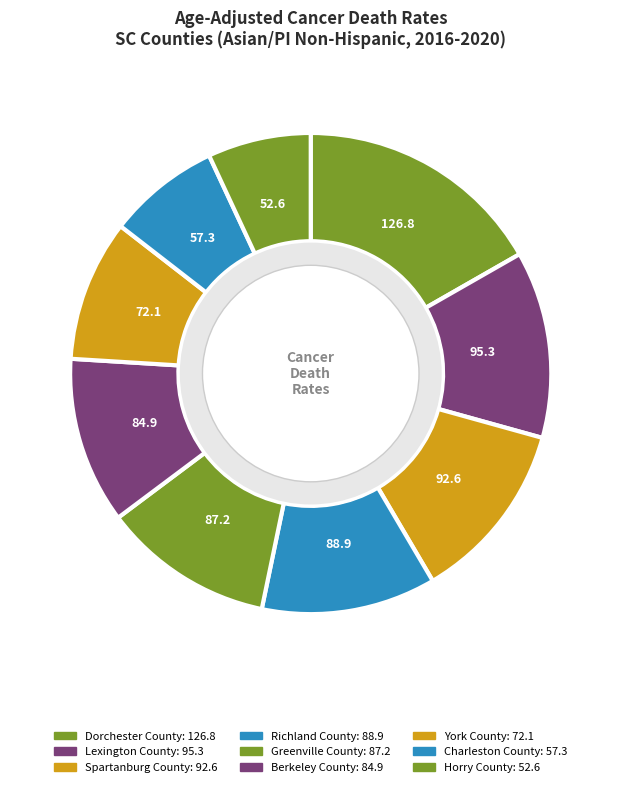

Rank the categories by value from highest to lowest.

Dorchester County, Lexington County, Spartanburg County, Richland County, Greenville County, Berkeley County, York County, Charleston County, Horry County